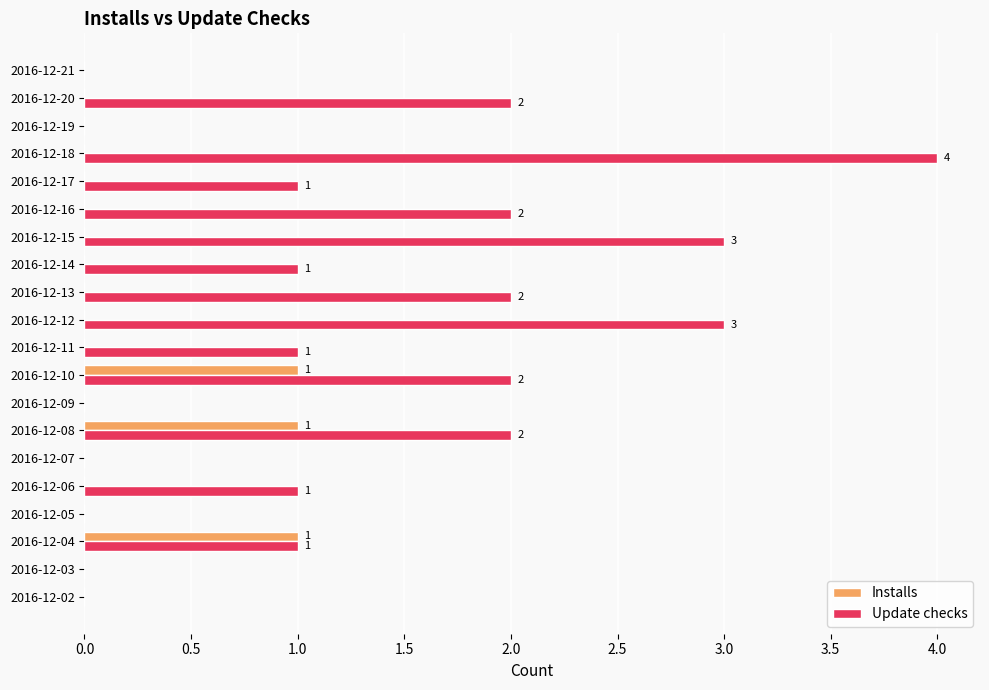

Is it true that Installs equals 1 at 2016-12-09?

False